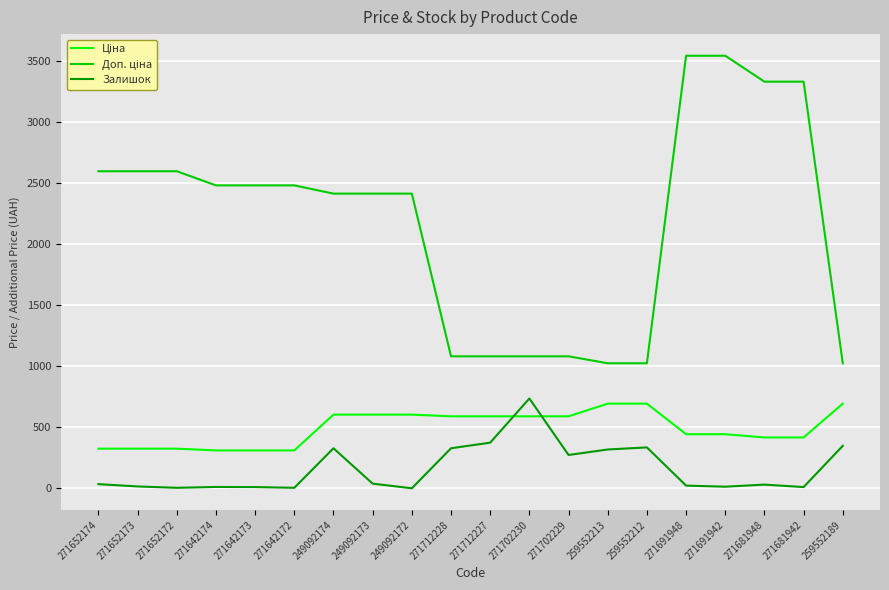

In Залишок, how many points are higher than both neighbors (excluding endpoints)?

5